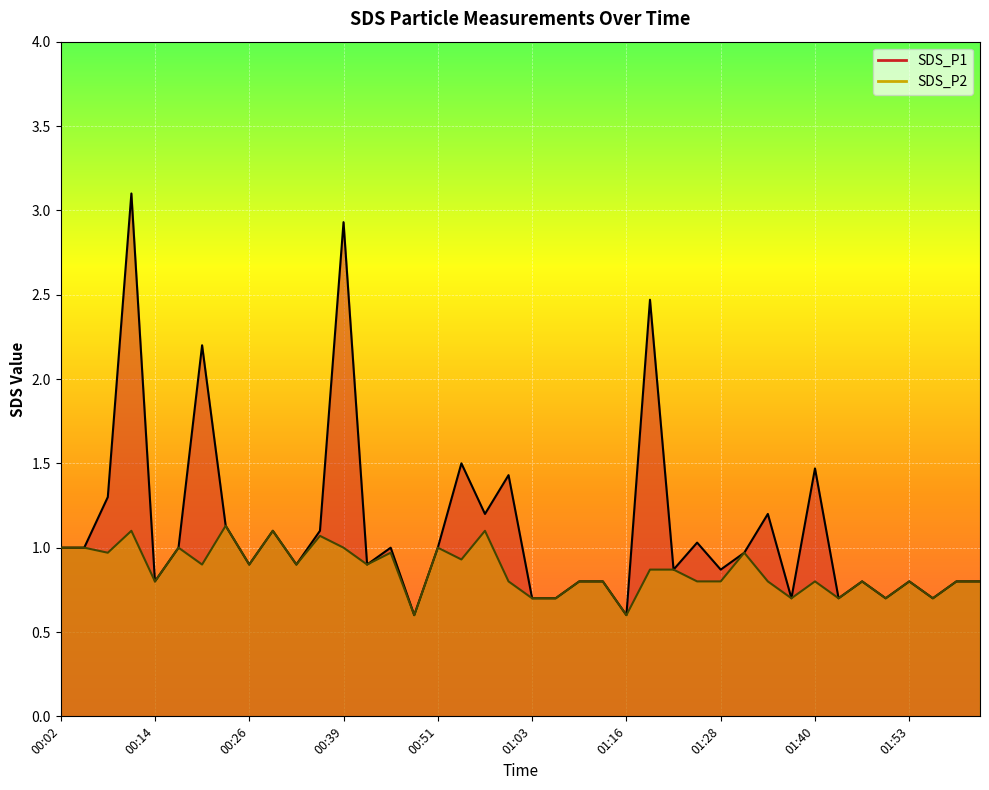

The SDS_P1 series shows 0.2 at 01:37. True or false?

False